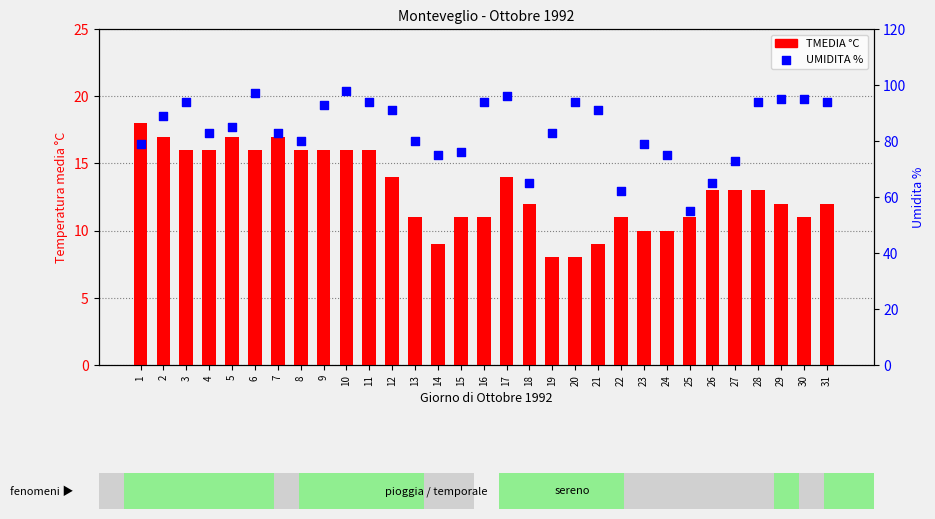

At which category is the sum across all series the highest?

10